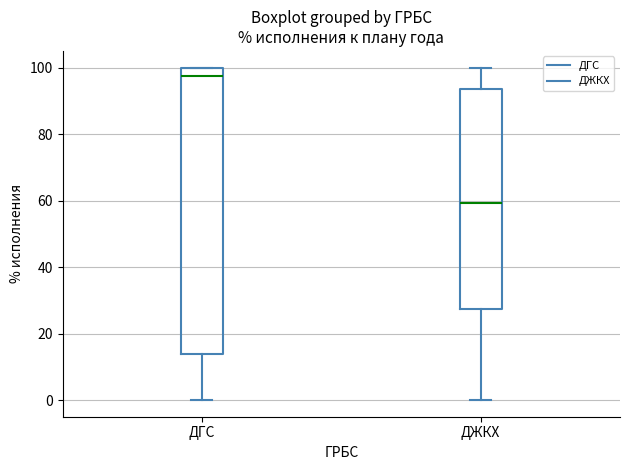

Reading left to right, transcribe this box plot: for each box, give where its median line is, the range the box spans, and where its two whiskers end, as read against the y-axis. The values are not printed on the chart, so give them approximately, as read against the axis.

ДГС: median 98, box 14 to 100, whiskers 0 to 100
ДЖКХ: median 60, box 28 to 94, whiskers 0 to 100